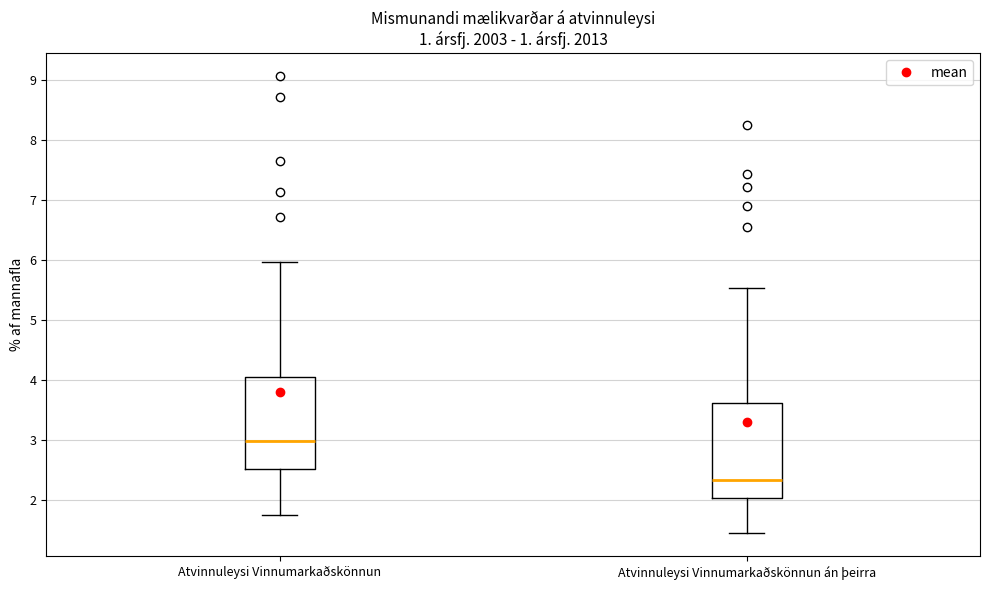

Reading left to right, transcribe this box plot: for each box, give where its median line is, the range the box spans, and where its two whiskers end, as read against the y-axis. The values are not printed on the chart, so give them approximately, as read against the axis.

Atvinnuleysi Vinnumarkaðskönnun: median 3.0, box 2.5 to 4.1, whiskers 1.7 to 6.0
Atvinnuleysi Vinnumarkaðskönnun án þeirra: median 2.3, box 2.0 to 3.6, whiskers 1.4 to 5.5